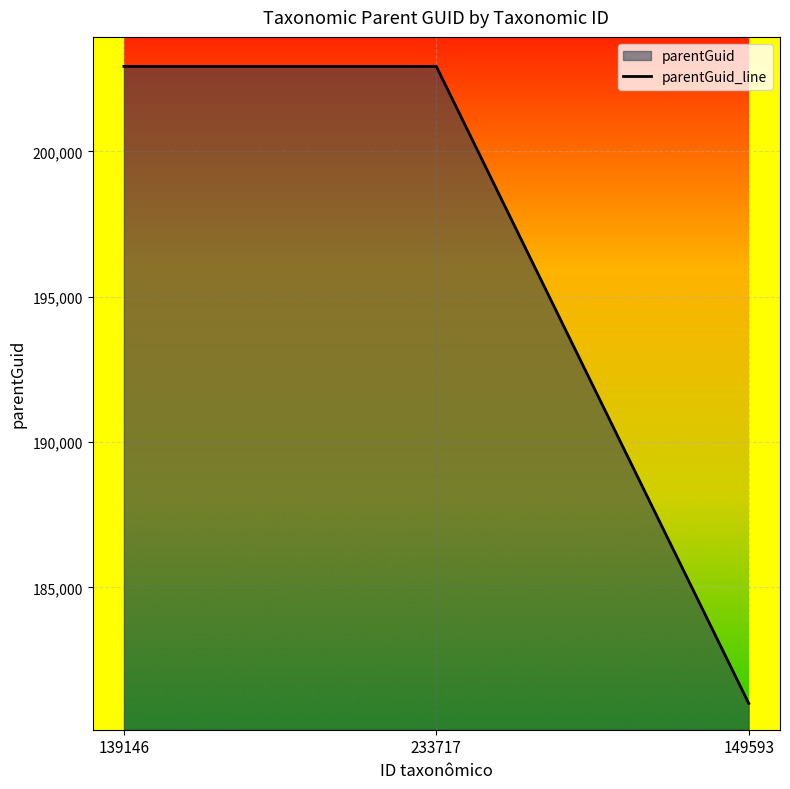

How many values are between 181008 and 202921?

3